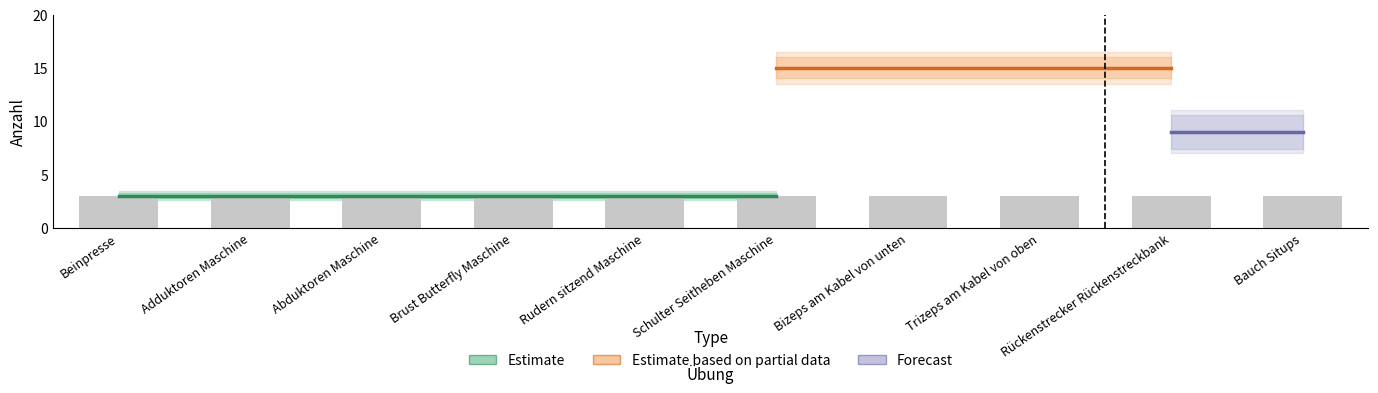

What is the label of the 5th bar from the right?

Schulter Seitheben Maschine